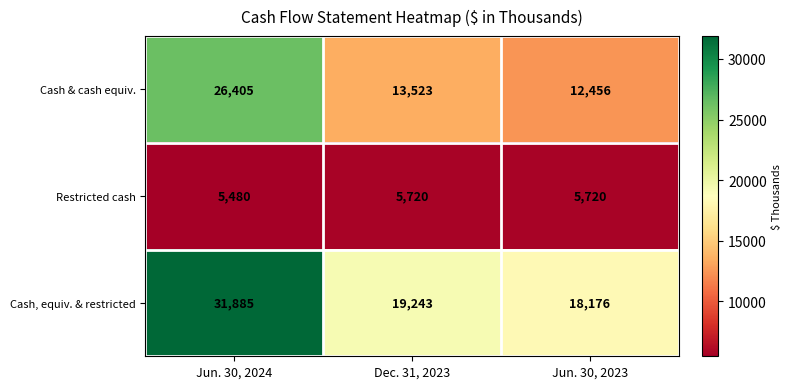

What is the smallest value displayed?

5480